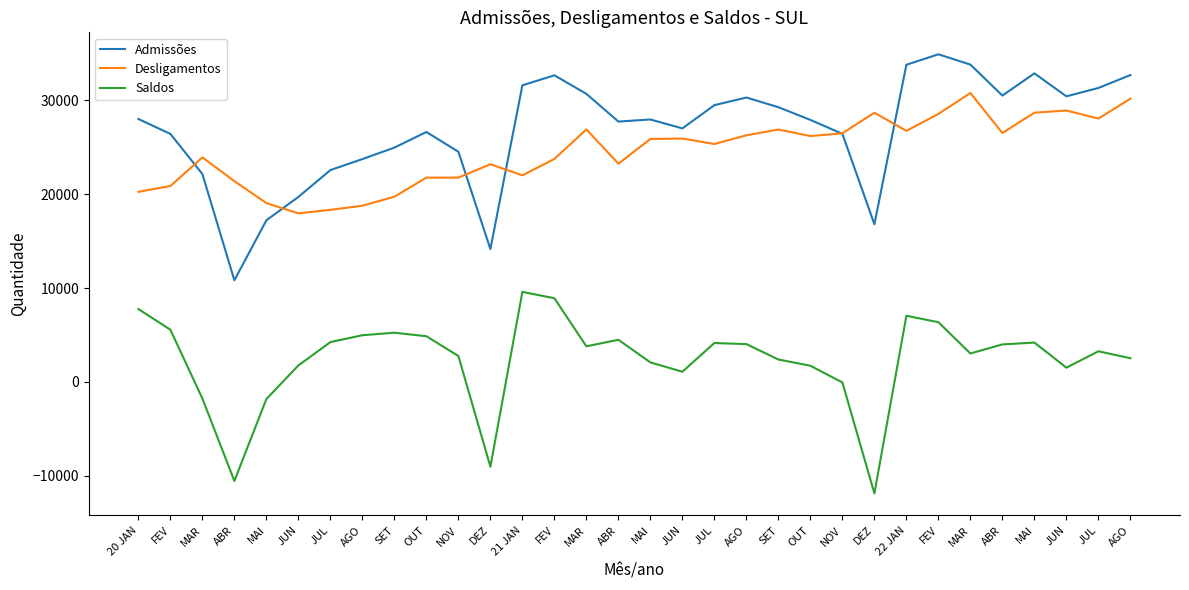

What is the label of the 29th point from the left?

MAI